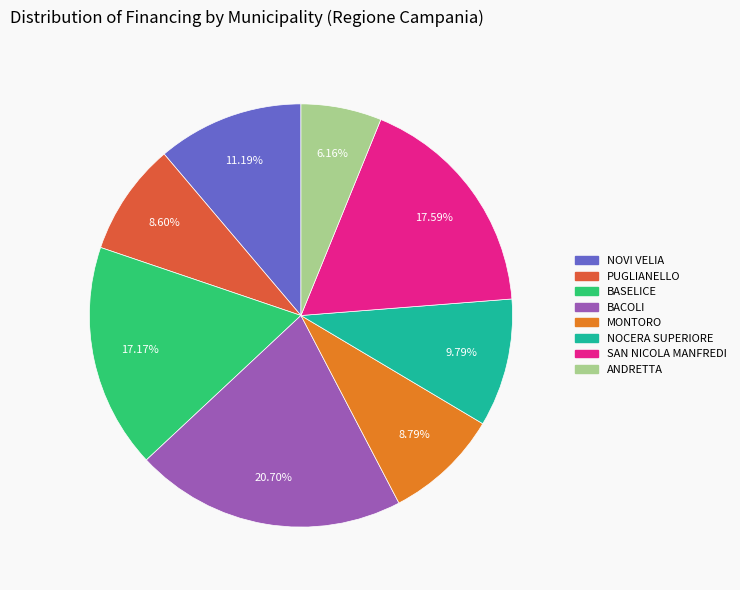

Which slice is the largest?

BACOLI